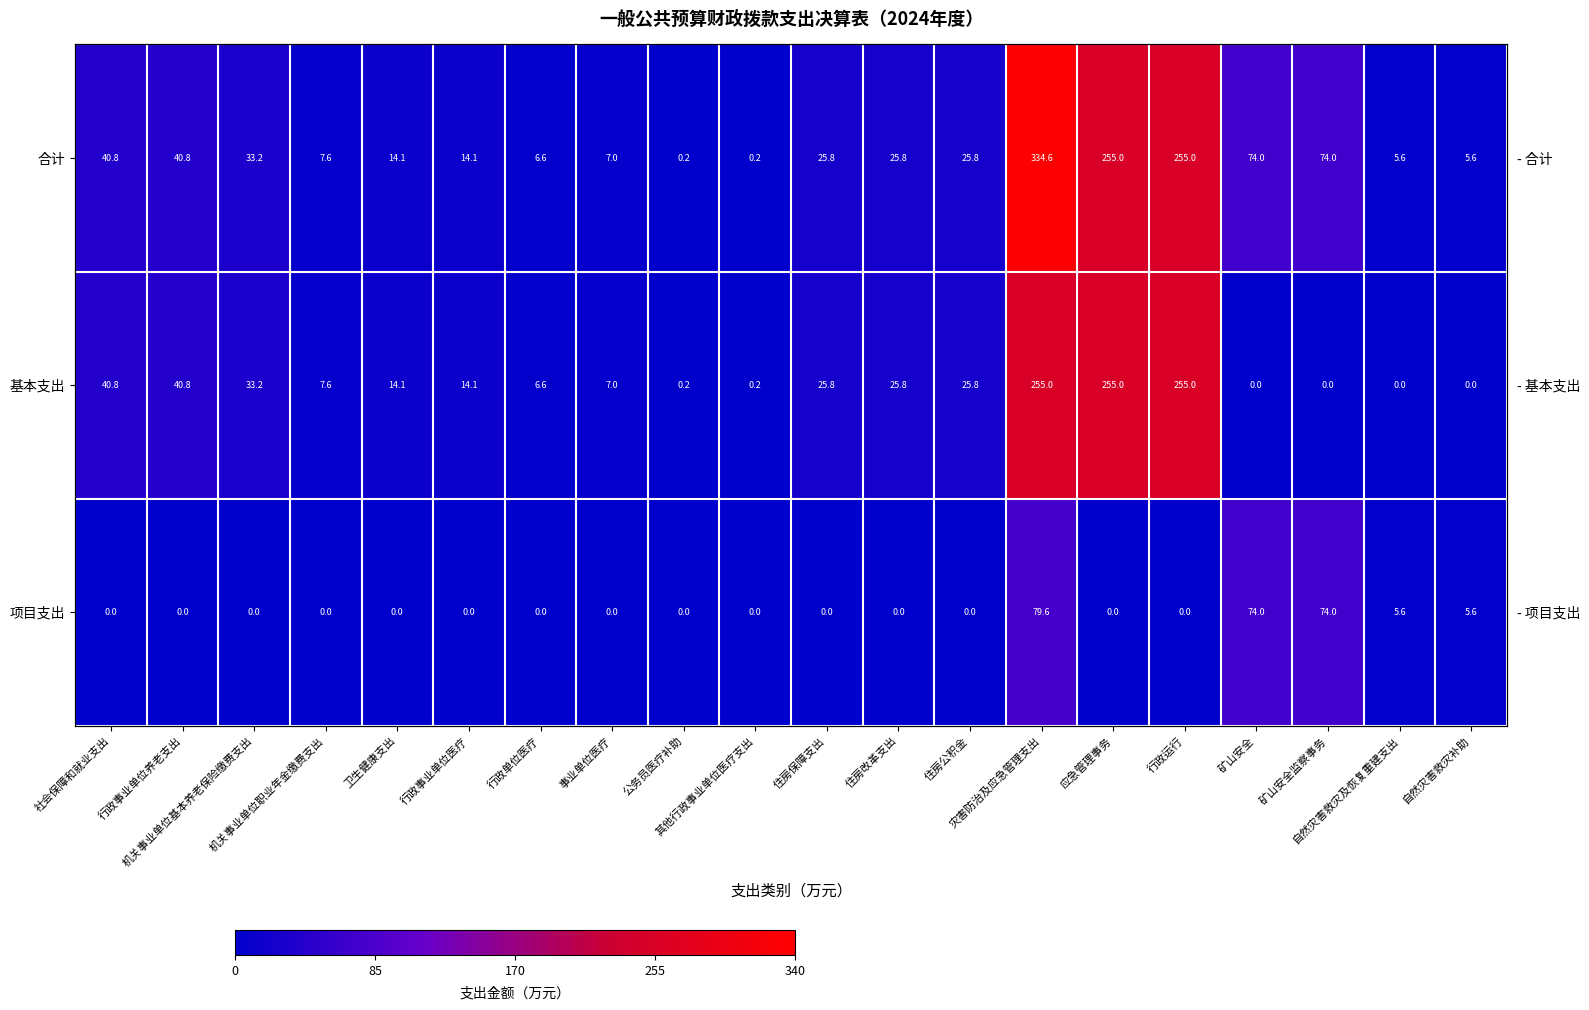

The value of 项目支出 at 卫生健康支出 is 0.0. True or false?

True